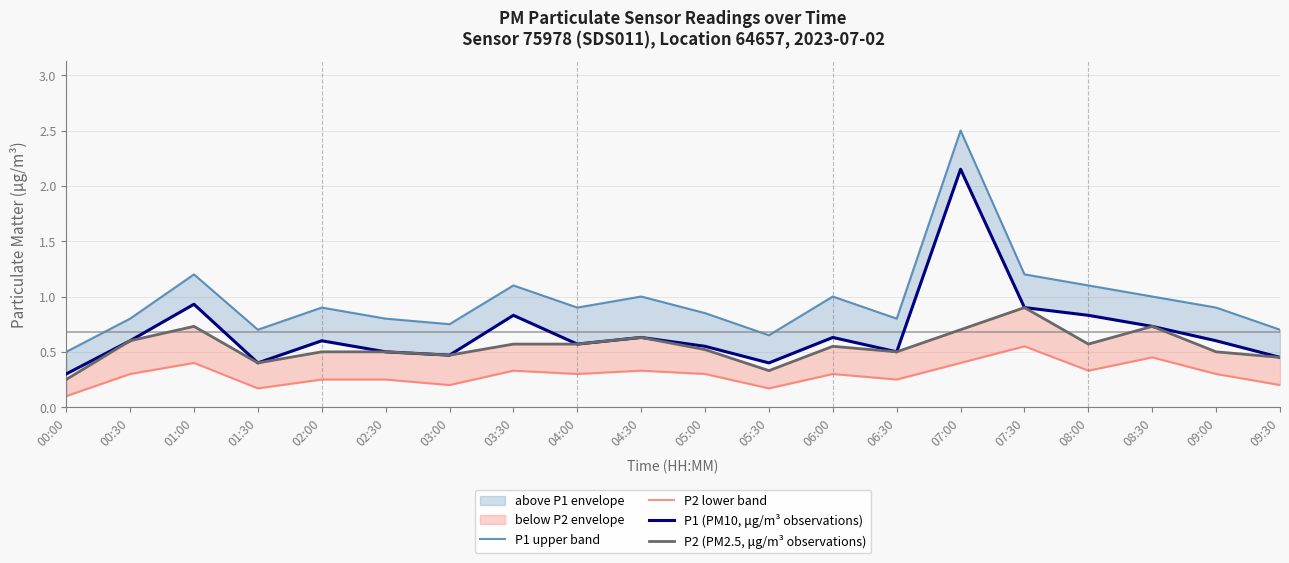

Which series has the widest spread of values?

P1 upper band